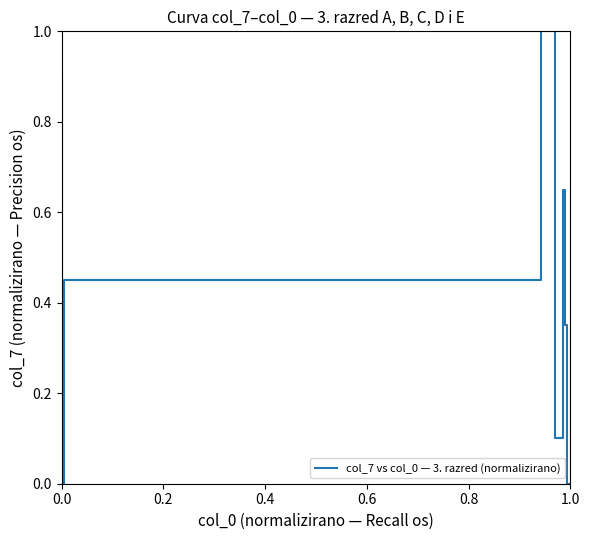

What is the greatest value displayed?

1.0